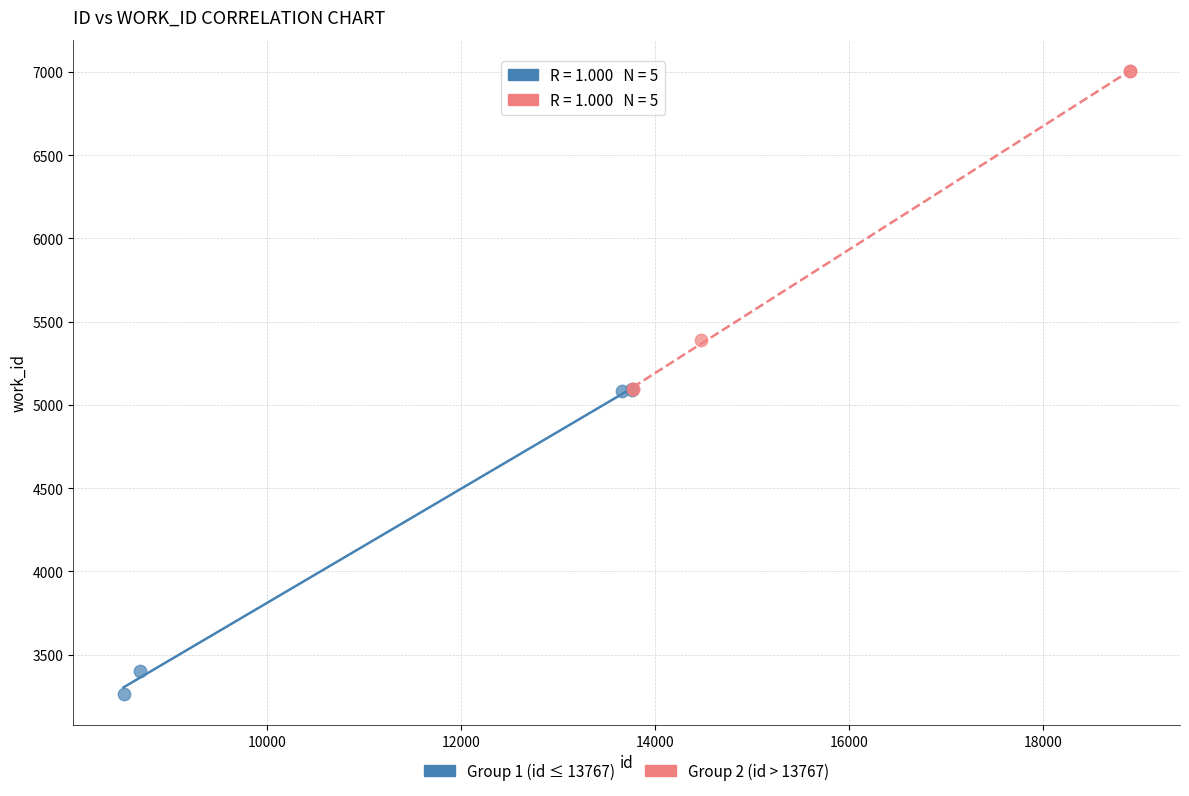

Which series has the widest spread of Y values?

Group 2 (id > 13767)